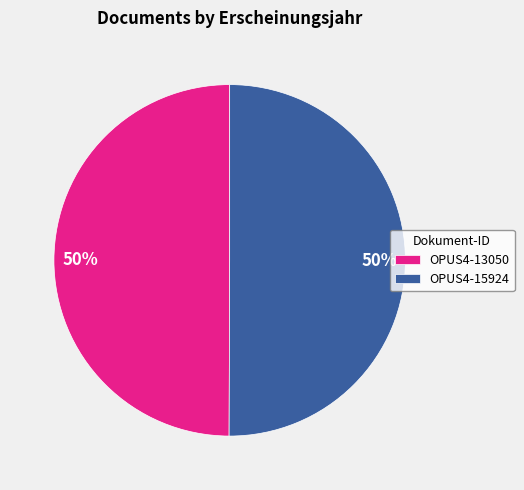

Approximately how many times larger is the value at OPUS4-13050 compared to OPUS4-15924?

1.0